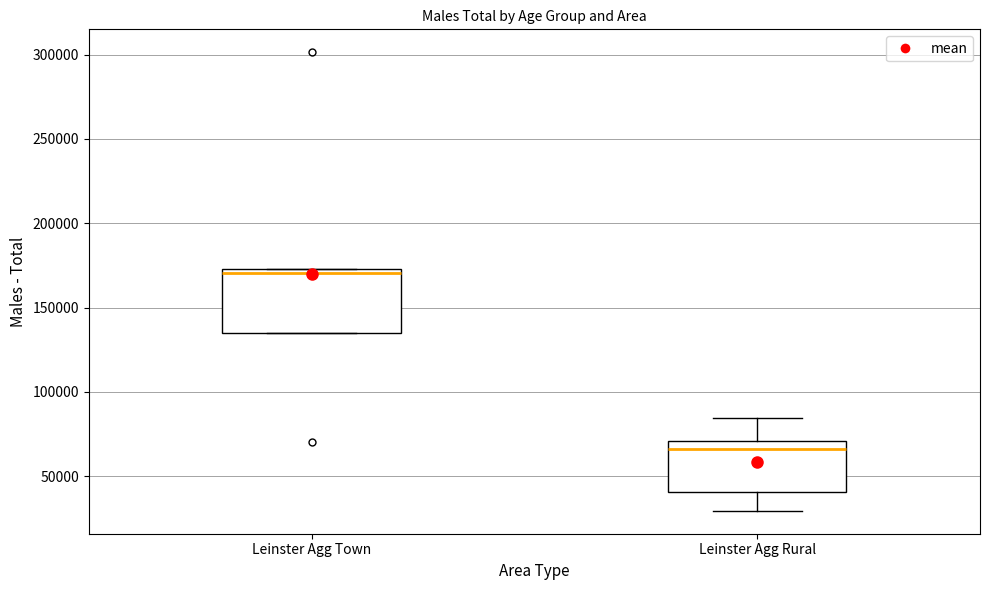

Comparing the boxes themselves (not the whiskers), which one is the tallest?

Leinster Agg Town